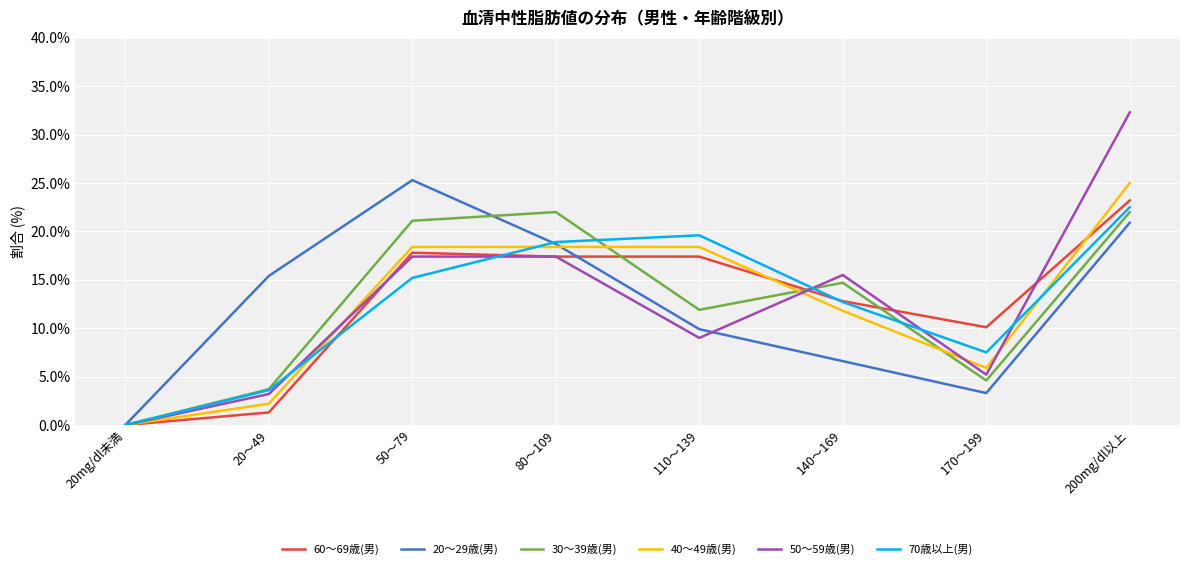

What position from the left is 110～139?

5